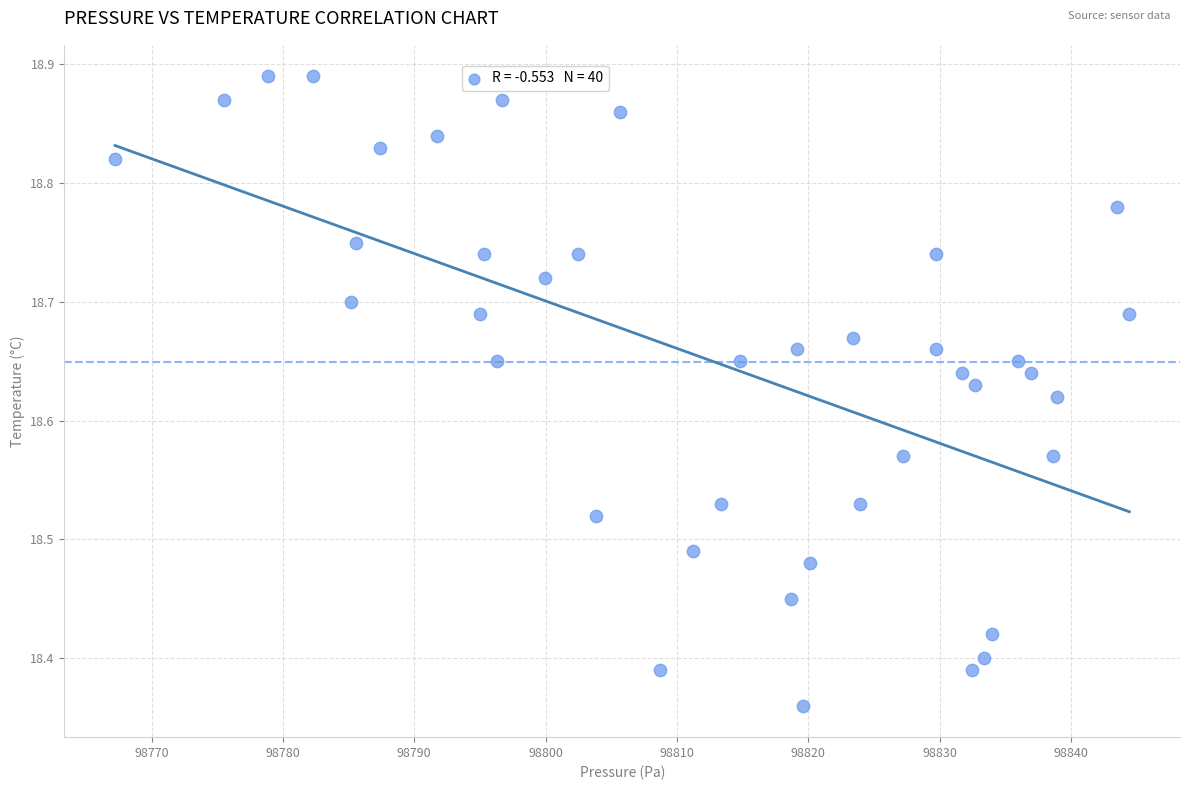

What is the range of X values (max minus min)?

77.2